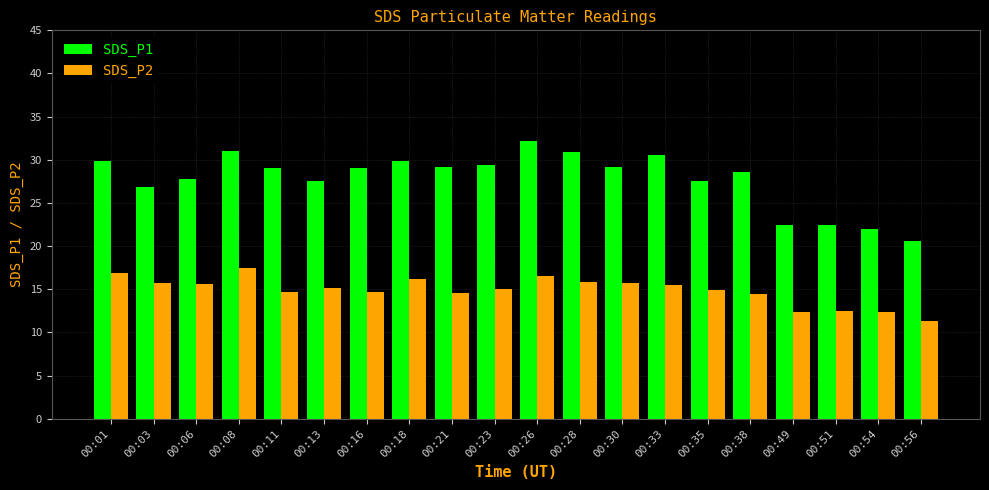

Which series has the largest range (max minus min)?

SDS_P1